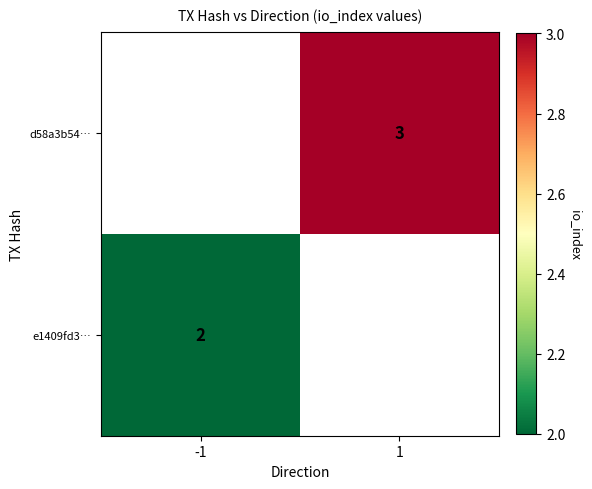

True or false: e1409fd3… has a value of 3 at -1.

False